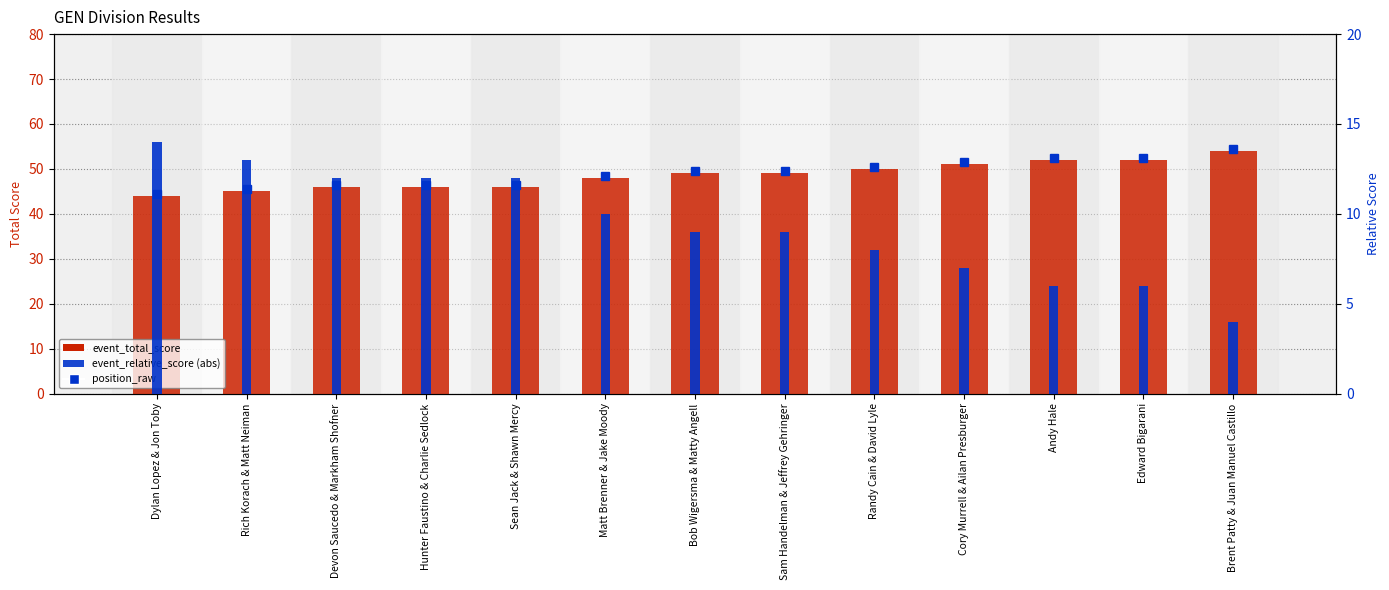

List the series in order of their peak value, highest first.

event_total_score, event_relative_score (abs)